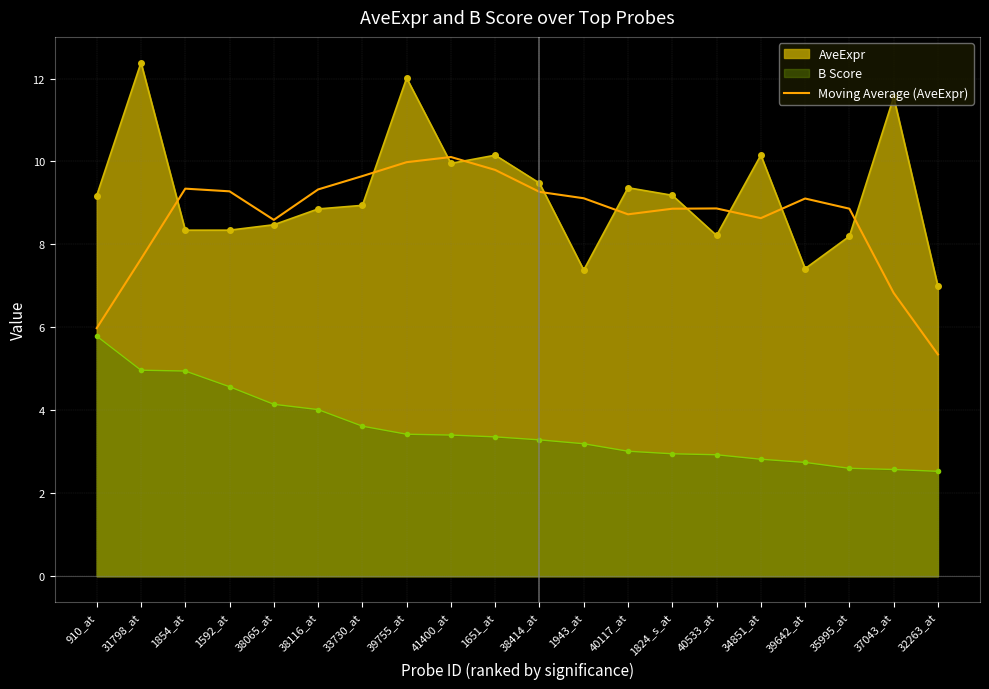

What is the approximate value of AveExpr at 35995_at?

8.2